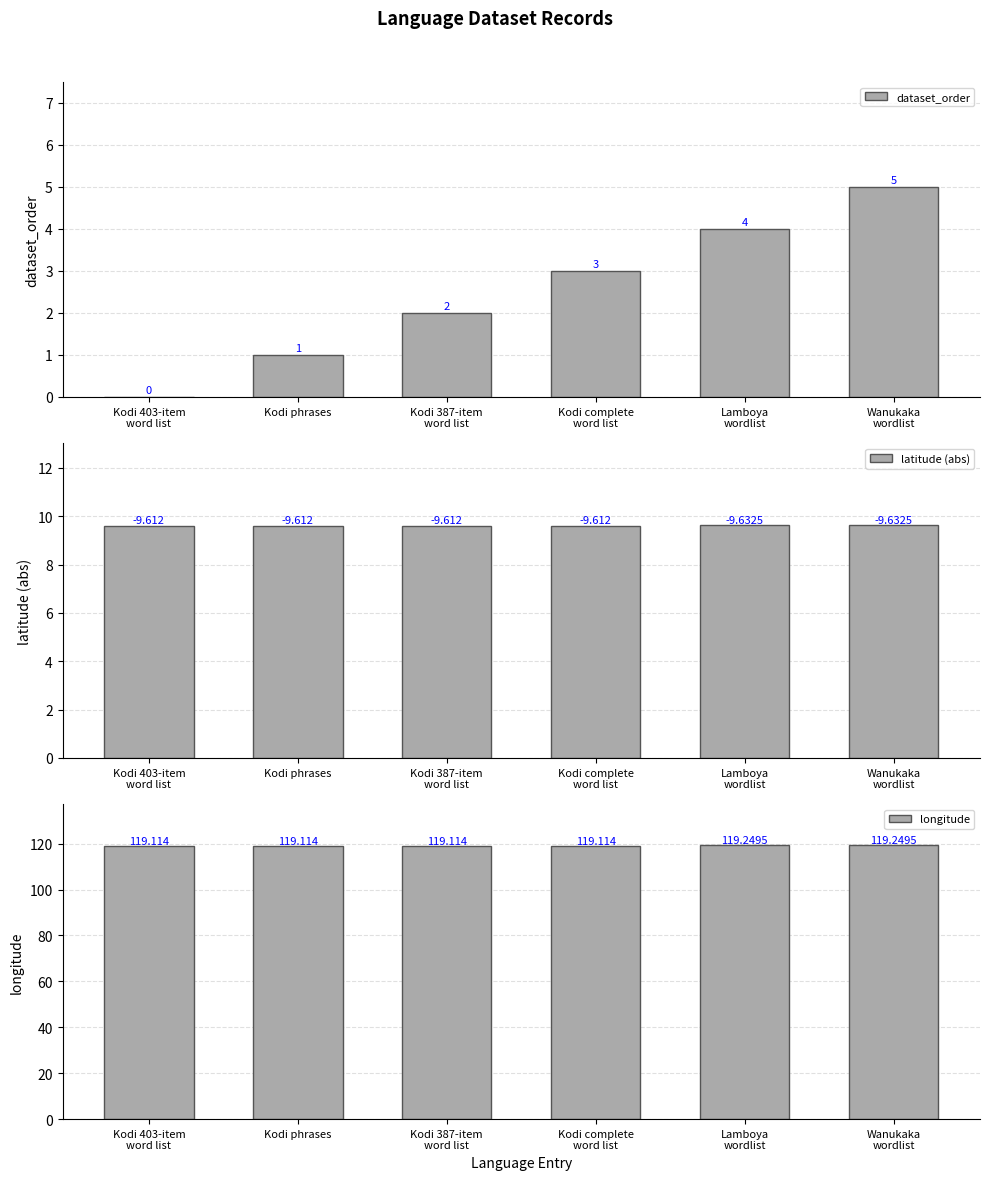

Which series changed the most between Kodi 403-item
word list and Wanukaka
wordlist?

dataset_order